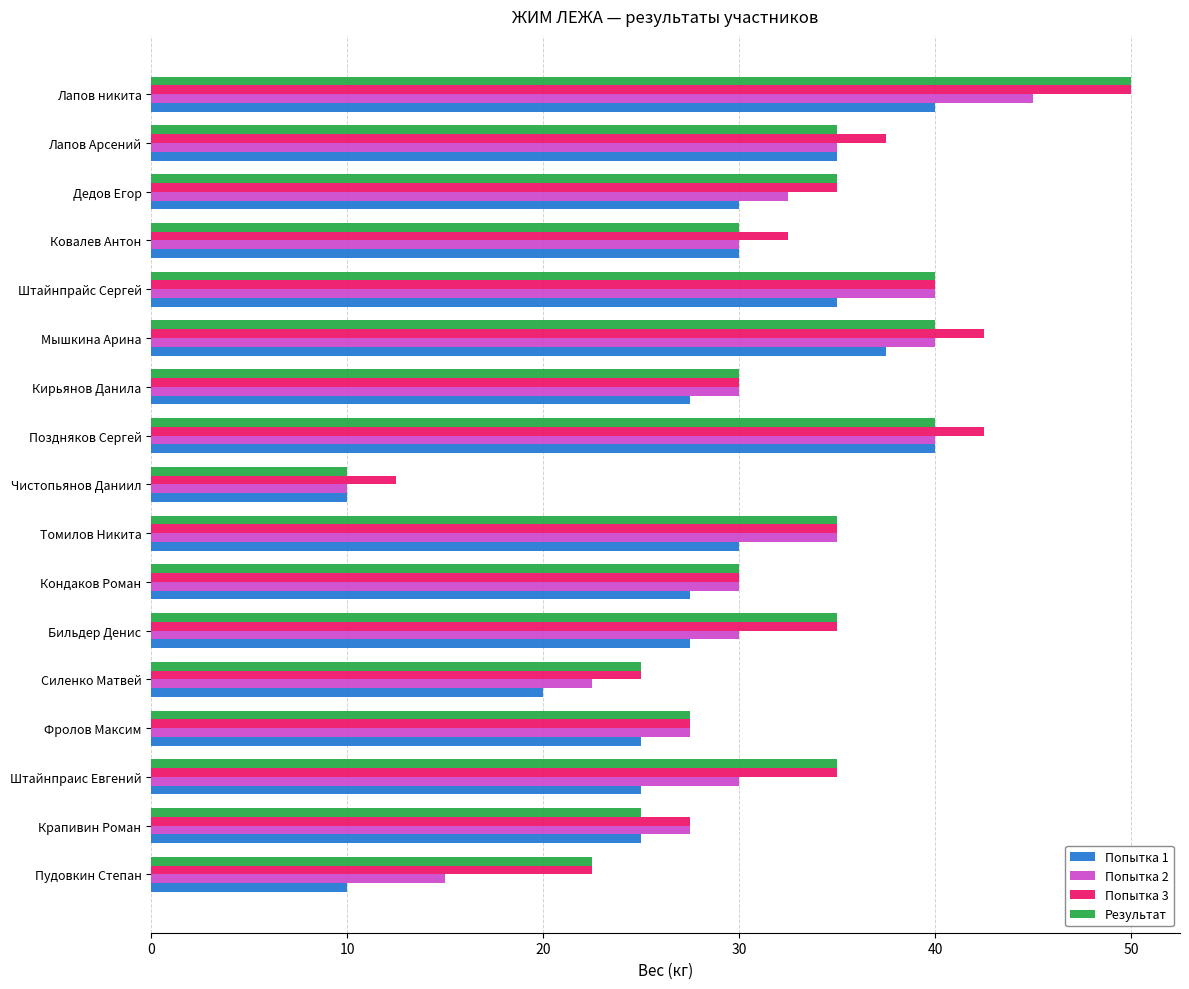

What is the approximate value of Результат at Фролов Максим?

27.5